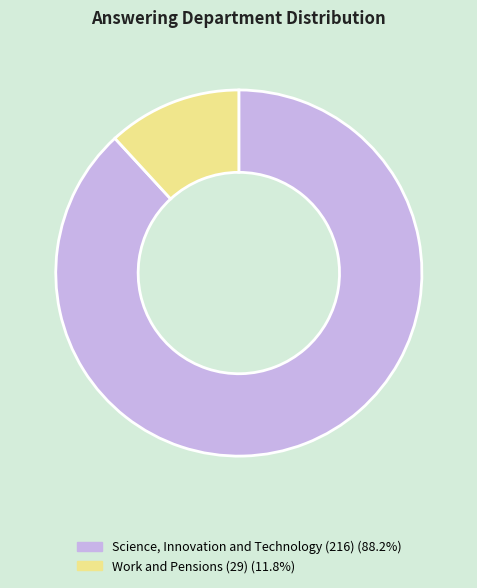

Which category has the smallest portion of the pie?

Work and Pensions (29)